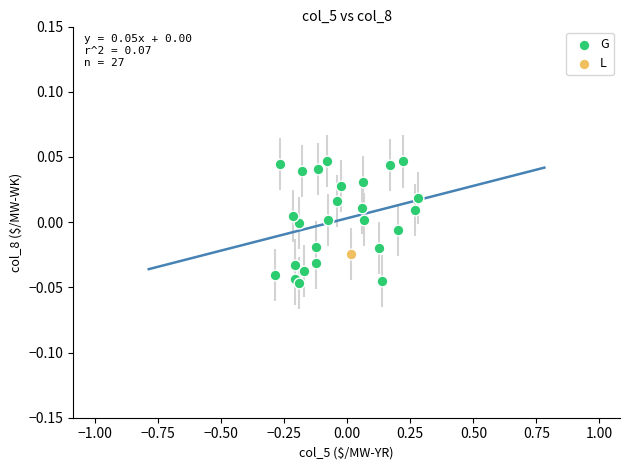

What are all the series names shown in the legend?

G, L